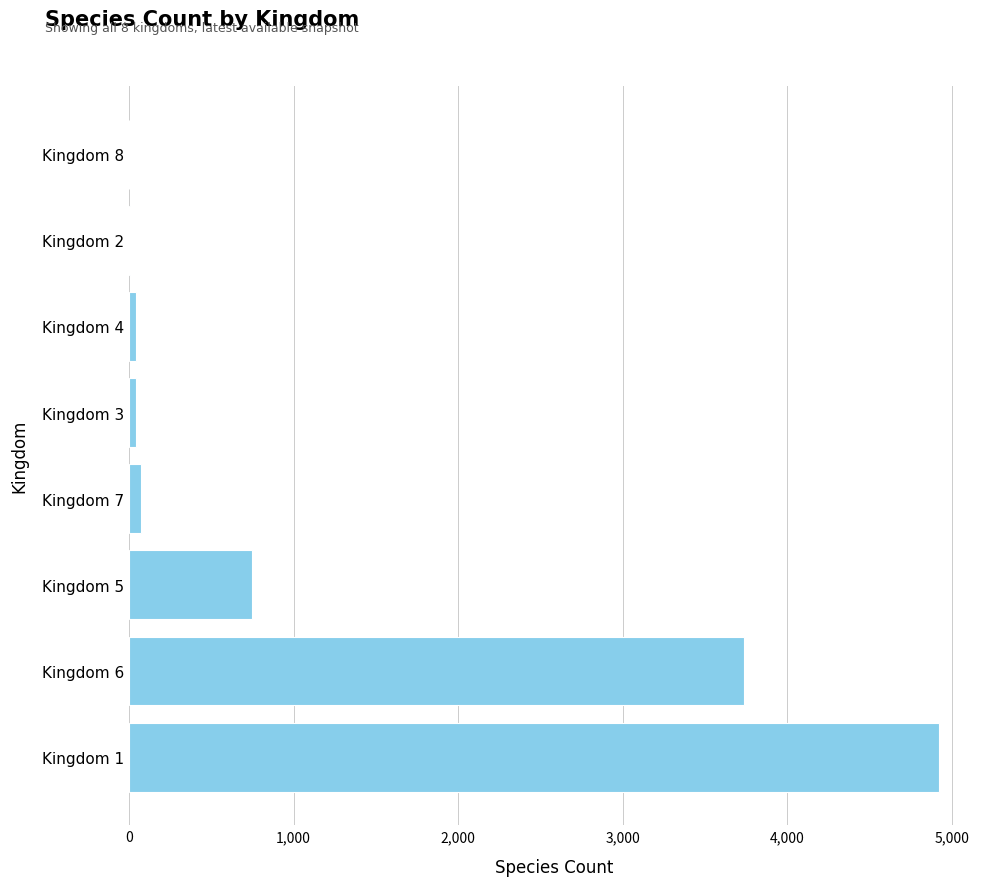

At which label is the value closest to 2464?

Kingdom 6